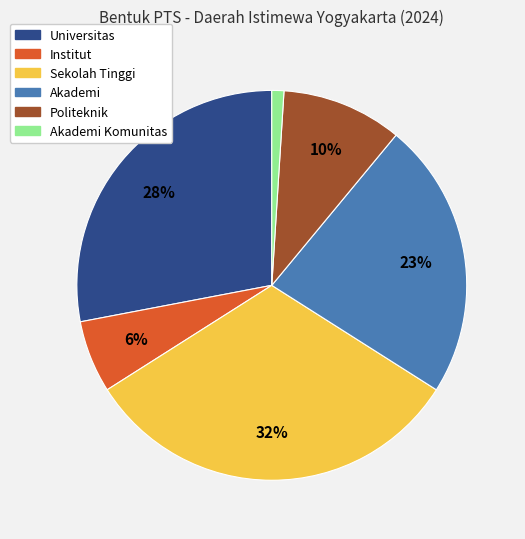

Is there a majority slice in this chart?

No